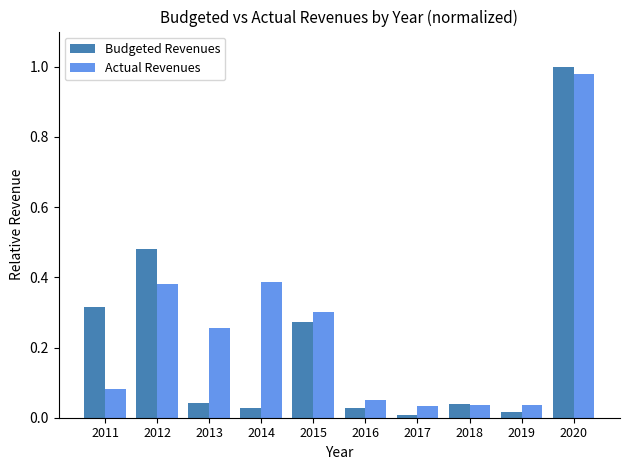

Rank the series by their maximum value, from highest to lowest.

Budgeted Revenues, Actual Revenues